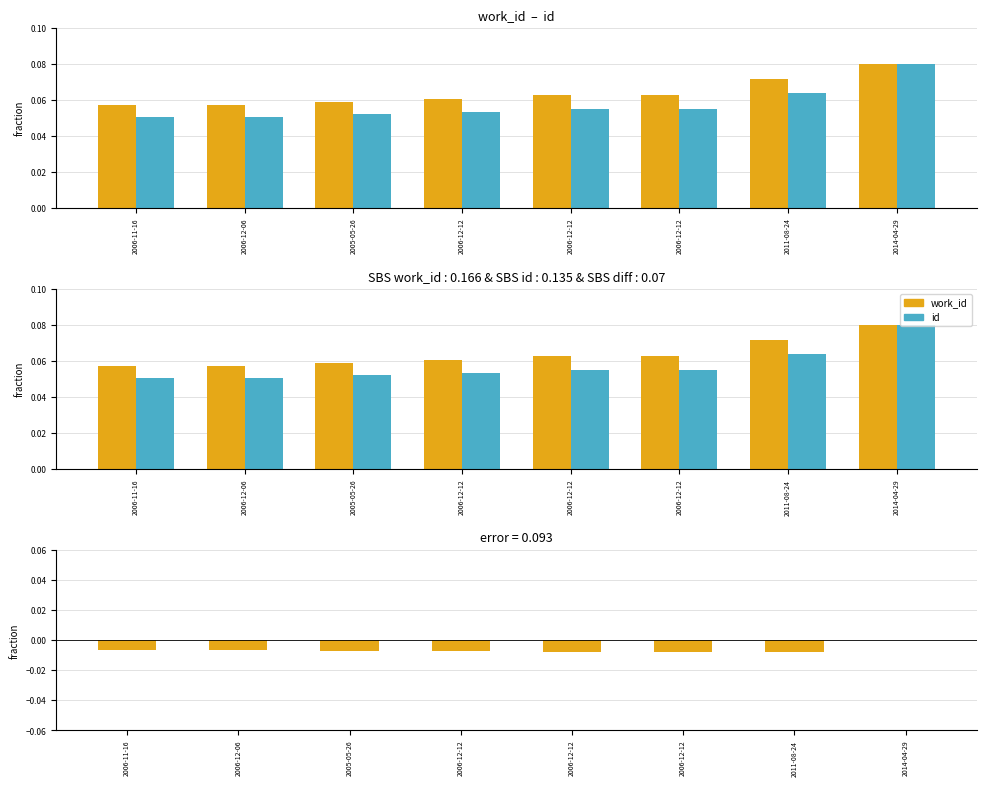

Reading left to right, extract all data points from this chart.

work_id: 0.1	0.1	0.1	0.1	0.1	0.1	0.1	0.1
id: 0.1	0.1	0.1	0.1	0.1	0.1	0.1	0.1
difference: -0.0	-0.0	-0.0	-0.0	-0.0	-0.0	-0.0	0.0